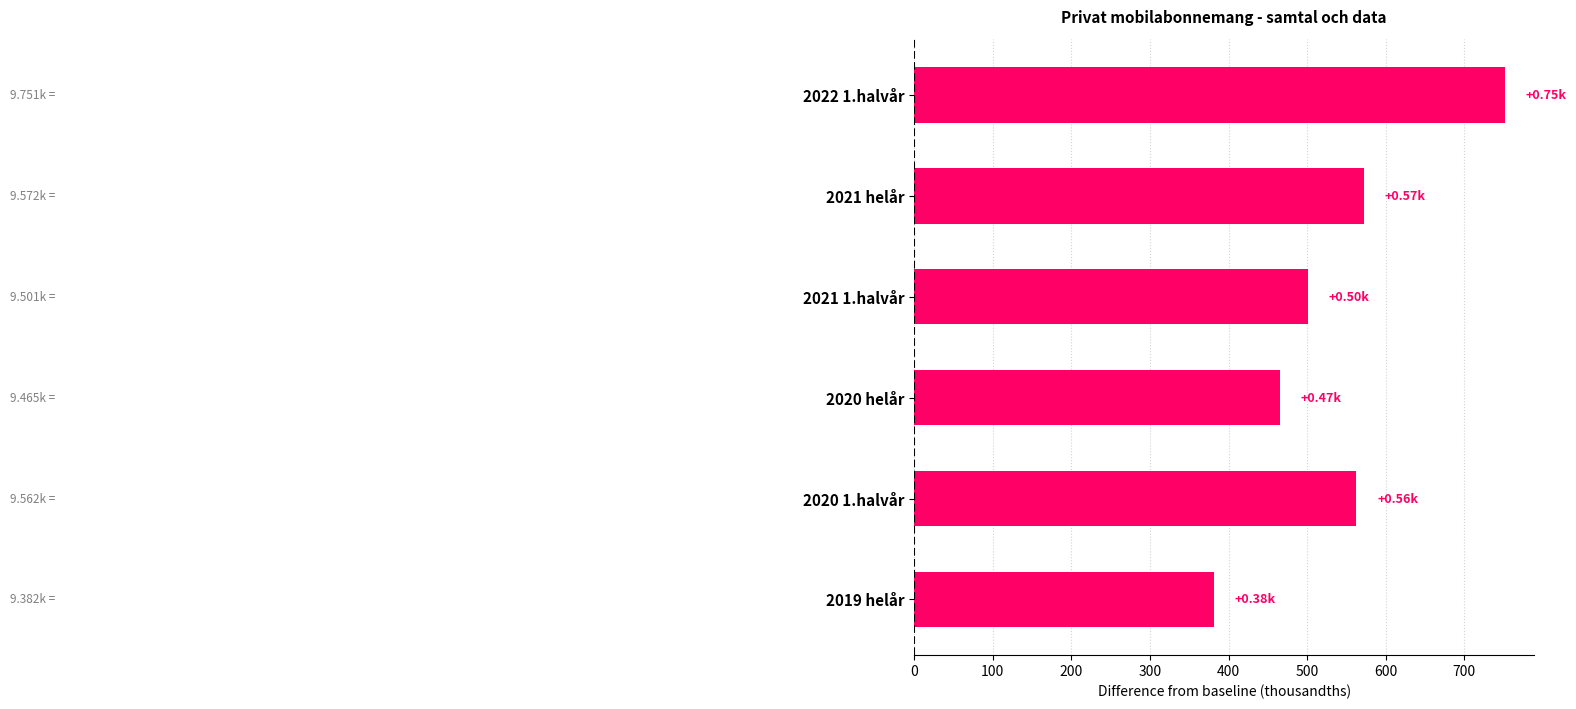

What is the difference between the values at 2022 1.halvår and 2020 1.halvår?

189.0